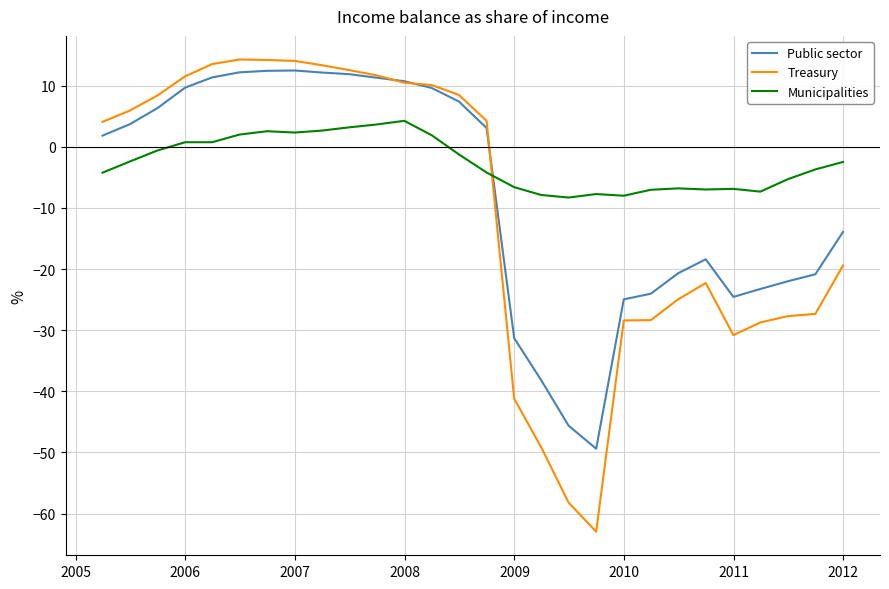

What is the lowest value of the Public sector series?

-49.4